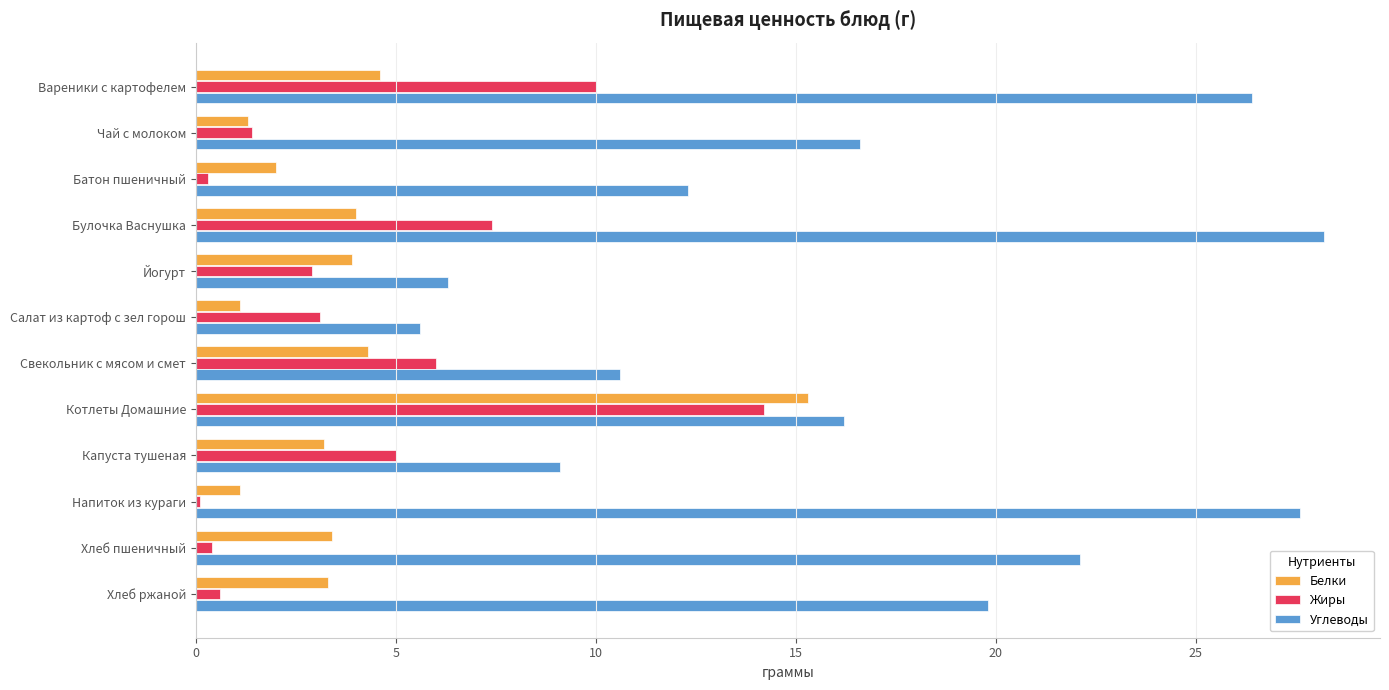

Which series has the largest total across all categories?

Углеводы